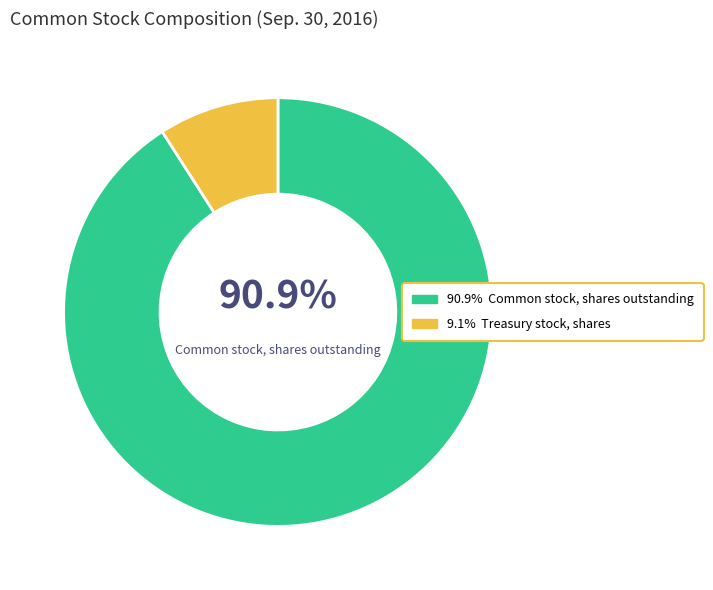

Does any single category account for the majority?

Yes